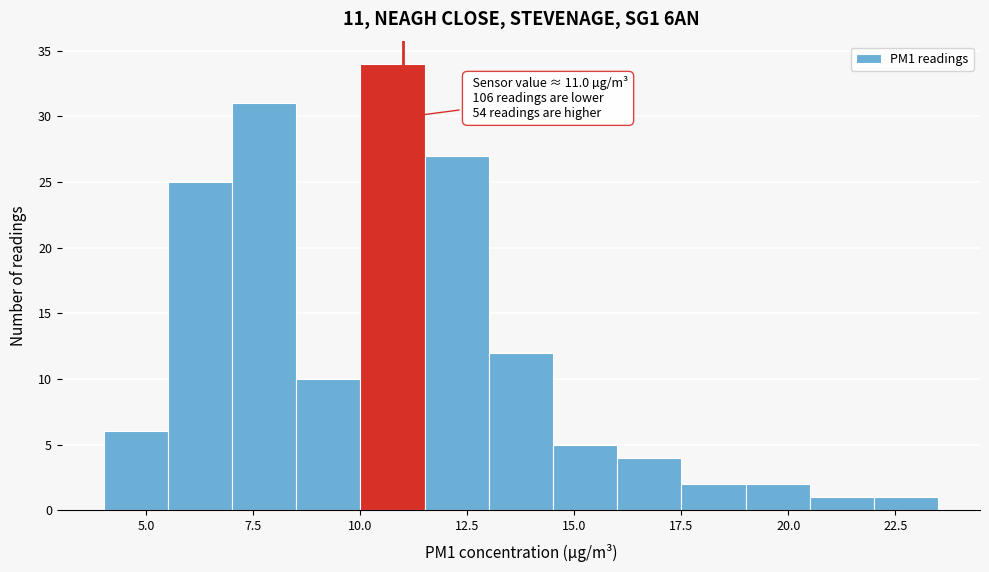

Around what value on the x-axis is the tallest bar? Give the approximate position of its centre, as read against the axis.

11.0